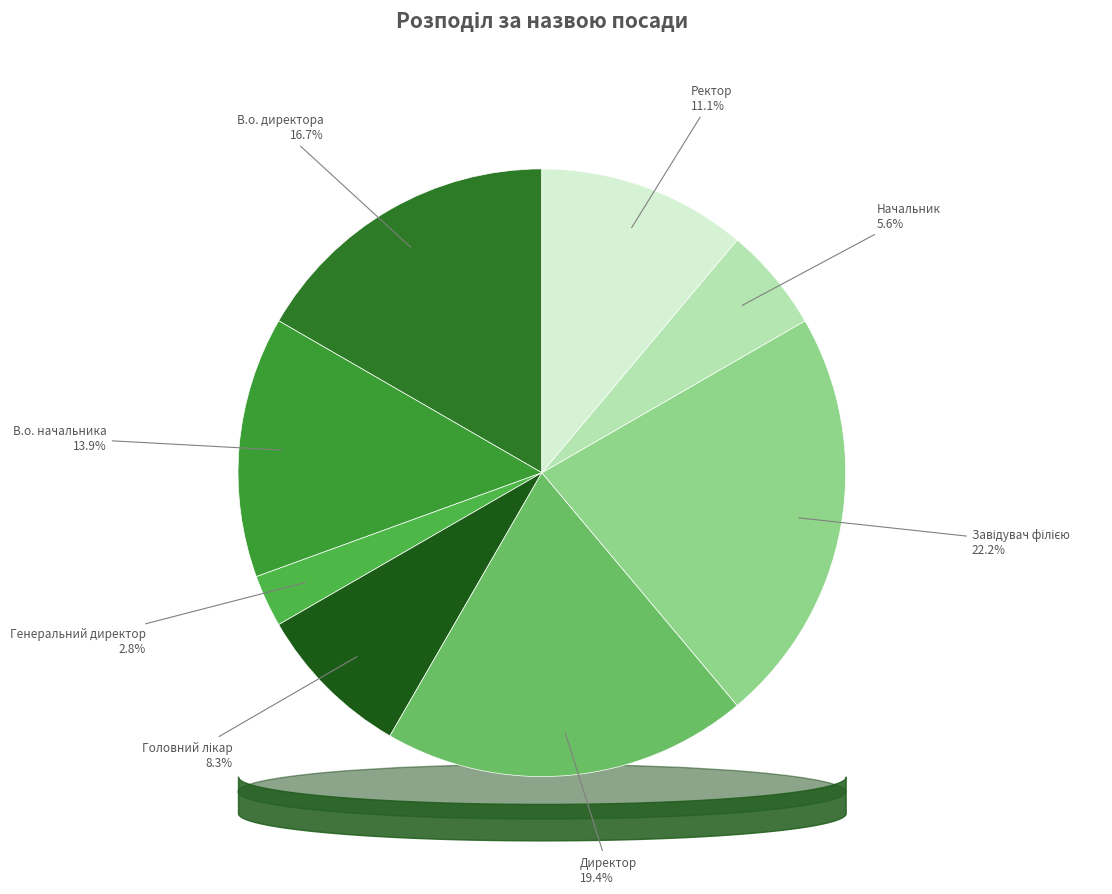

To the nearest percent, what is the difference between the largest and smallest slice percentages?

19%